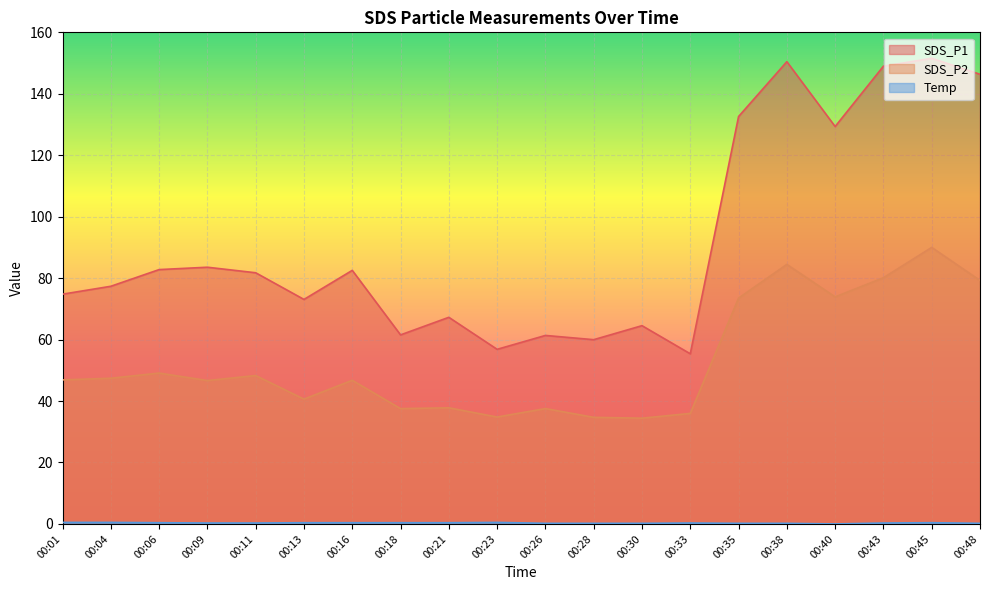

Which label corresponds to the largest value in the chart?

00:45